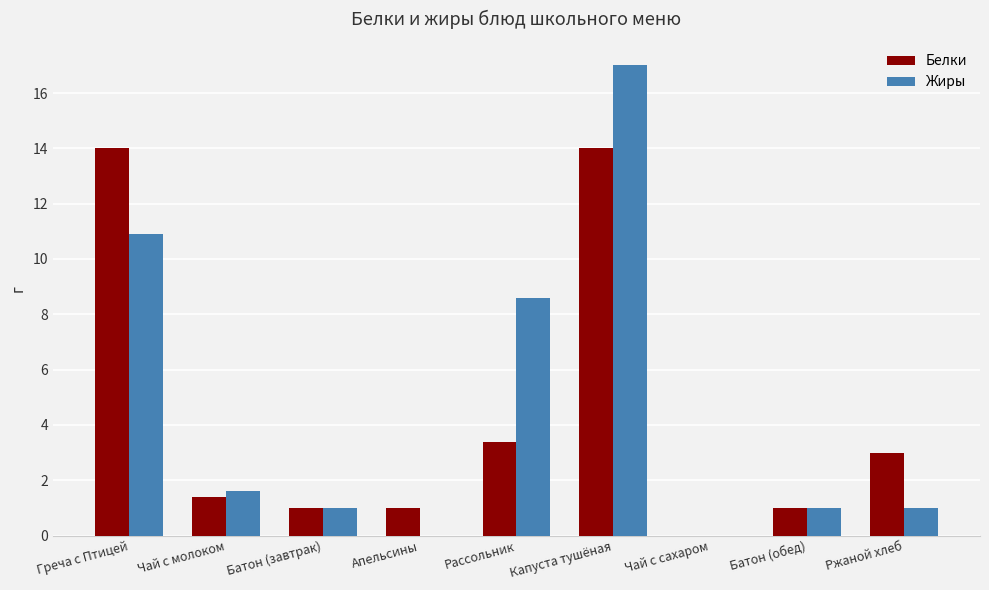

The Белки series shows -7.9 at Чай с сахаром. True or false?

False